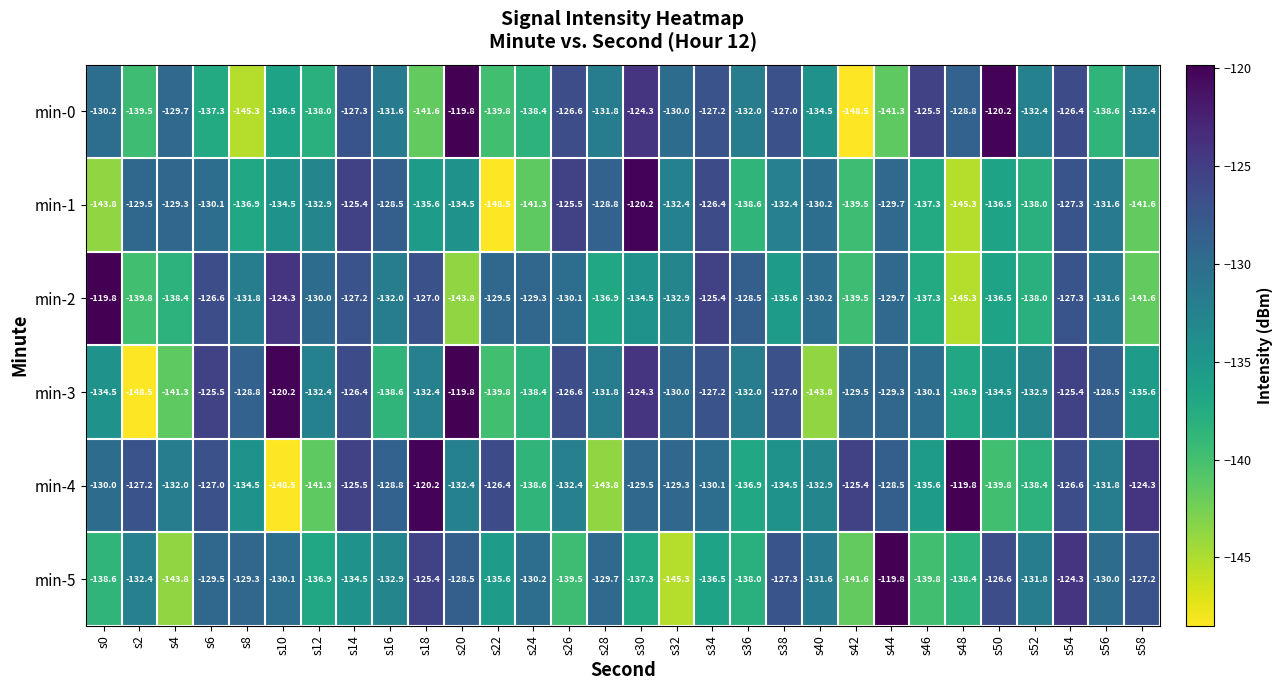

At which label is min-0 closest to -134?

s40